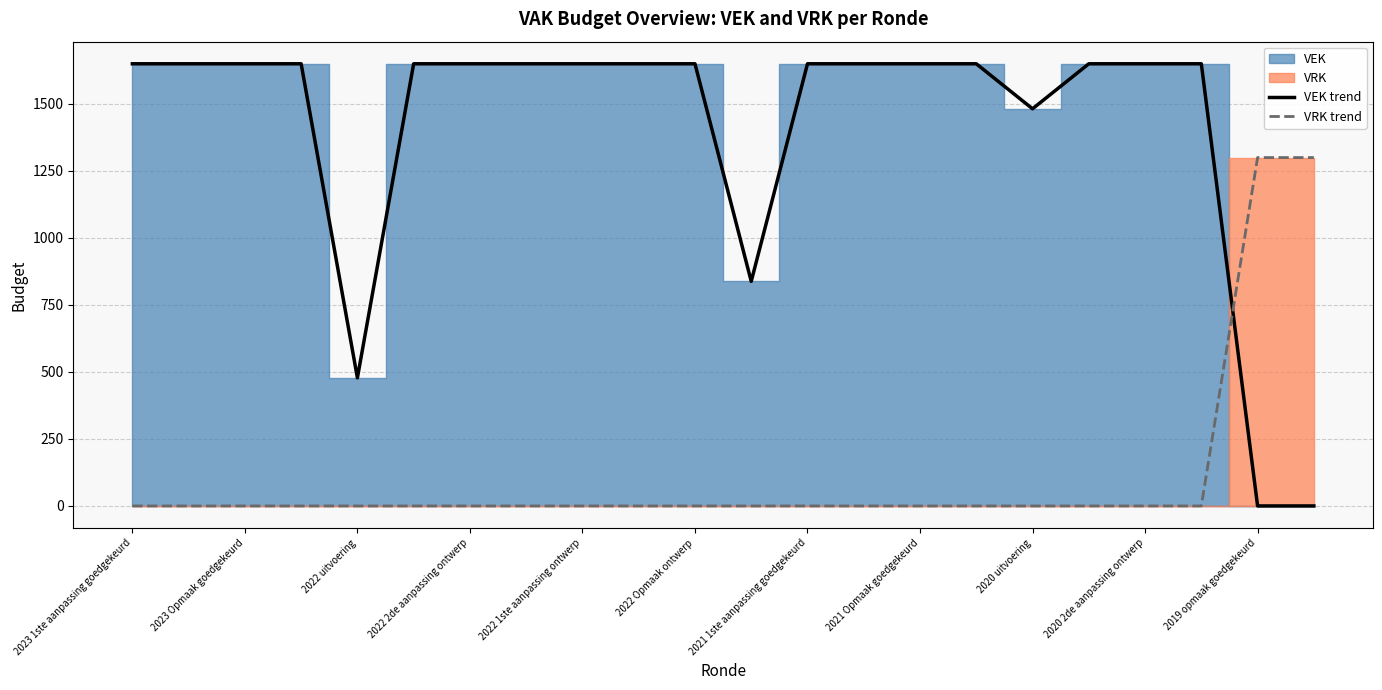

True or false: VEK trend has more than 0 points higher than both neighbors.

False